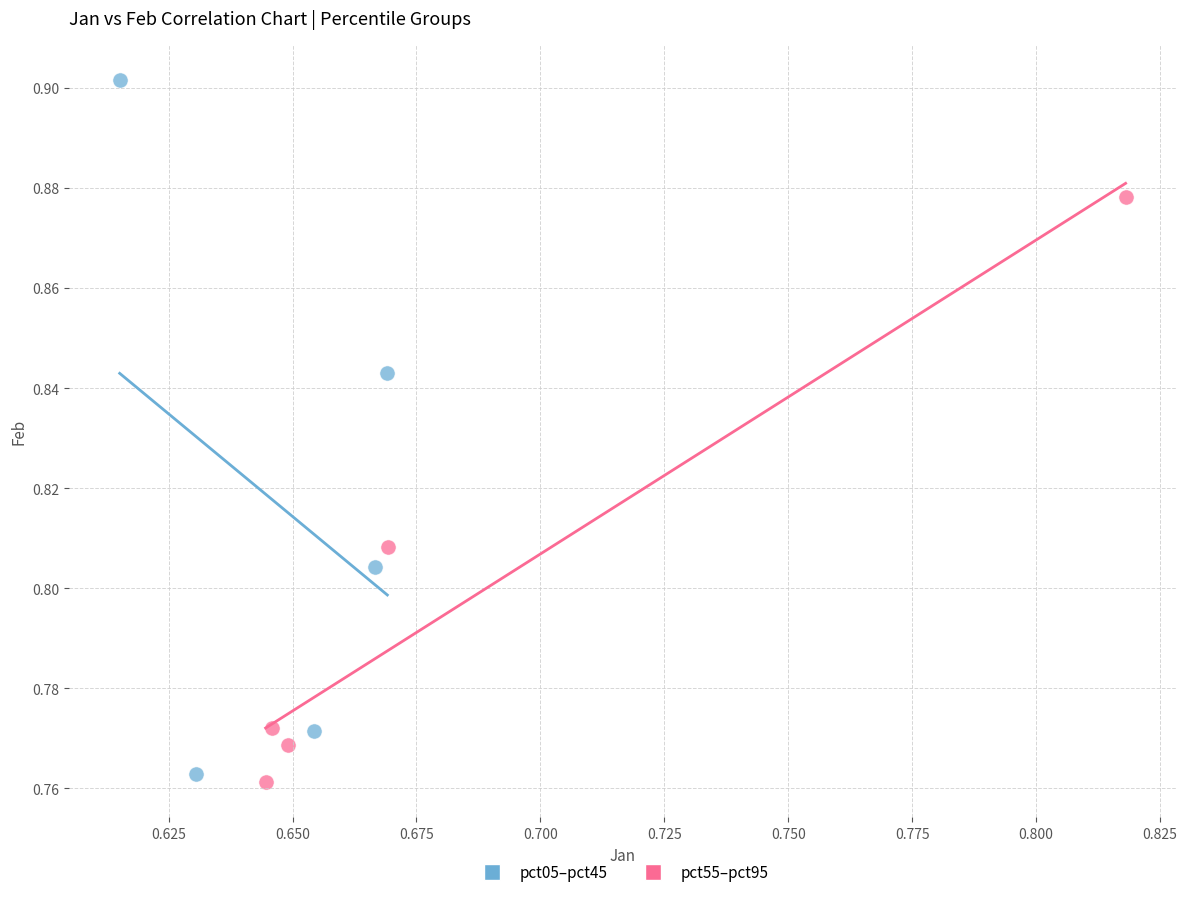

Which series has the largest Y range (max minus min)?

pct05–pct45